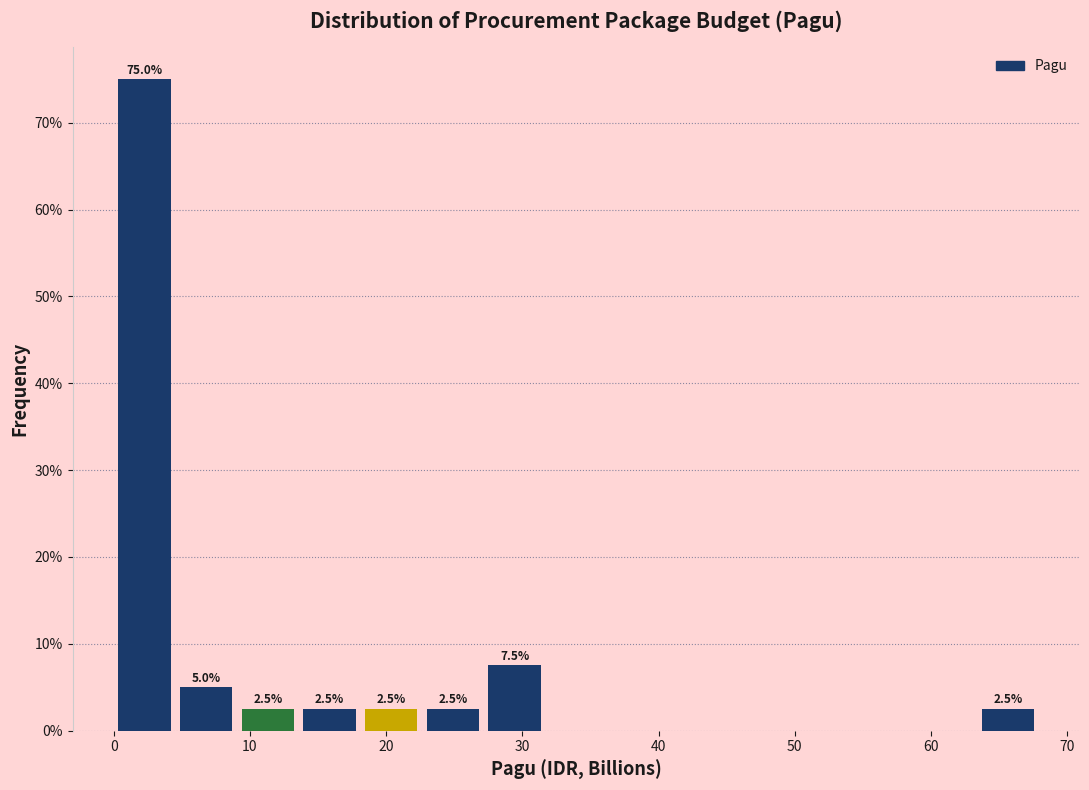

Over which range of the x-axis is the bar tallest?

0 to 5